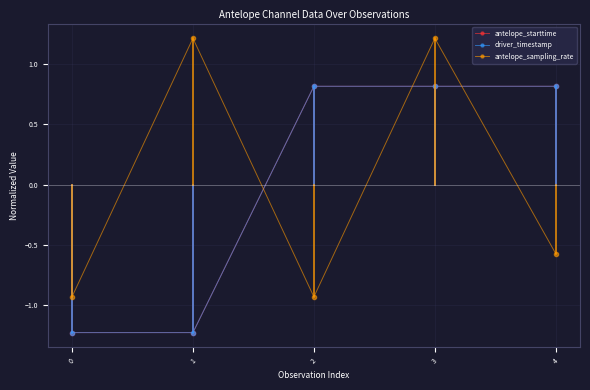

How many data points in driver_timestamp are above 0?

3